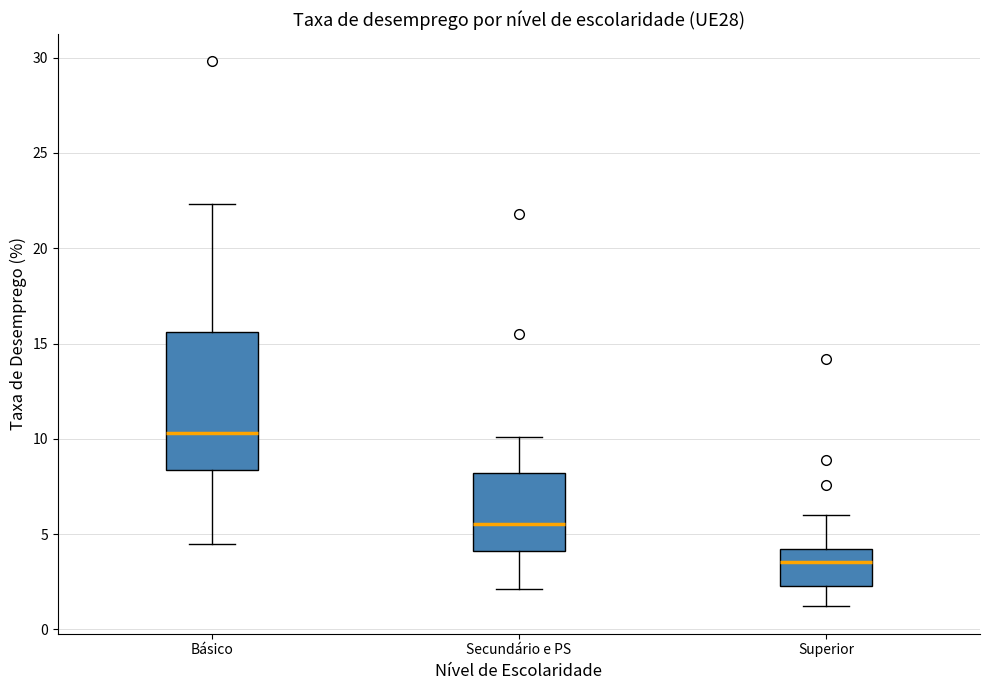

Reading left to right, transcribe this box plot: for each box, give where its median line is, the range the box spans, and where its two whiskers end, as read against the y-axis. The values are not printed on the chart, so give them approximately, as read against the axis.

Básico: median 10.5, box 8.5 to 15.5, whiskers 4.5 to 22.5
Secundário e PS: median 5.5, box 4.0 to 8.0, whiskers 2.0 to 10.0
Superior: median 3.5, box 2.5 to 4.0, whiskers 1.0 to 6.0